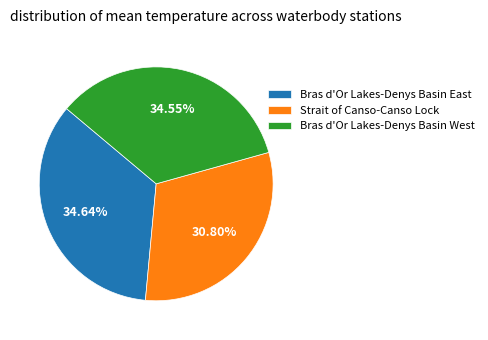

Which category has the smallest portion of the pie?

Strait of Canso-Canso Lock